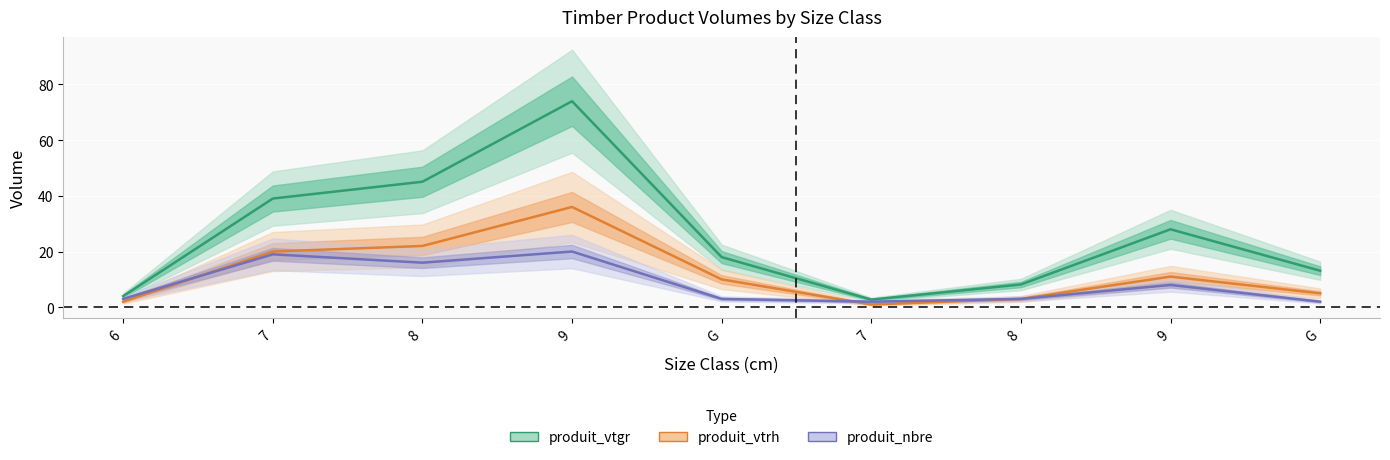

What is the minimum value for produit_nbre?

2.0